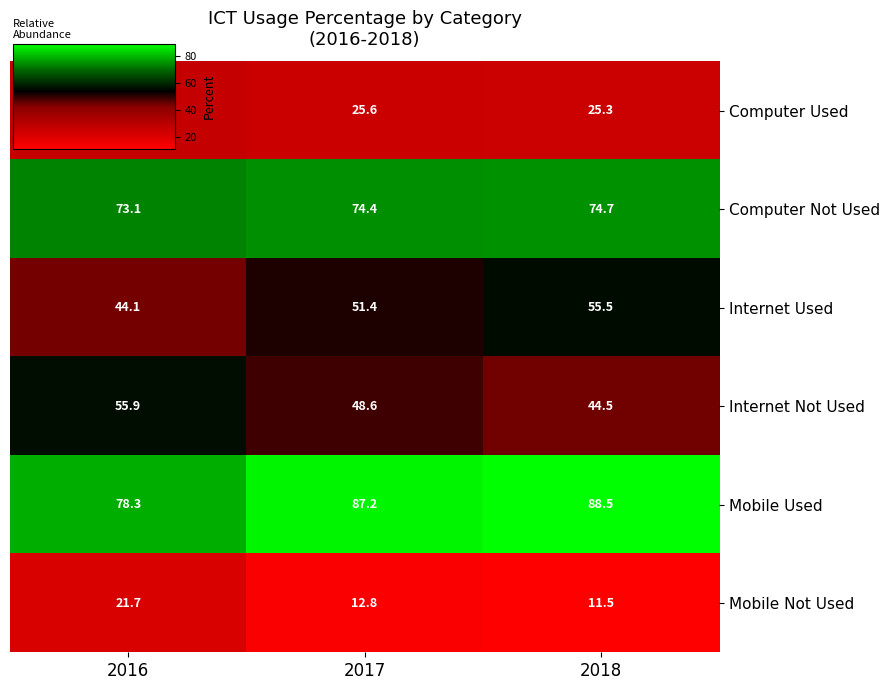

What is the sum of all Computer Used values?

77.8